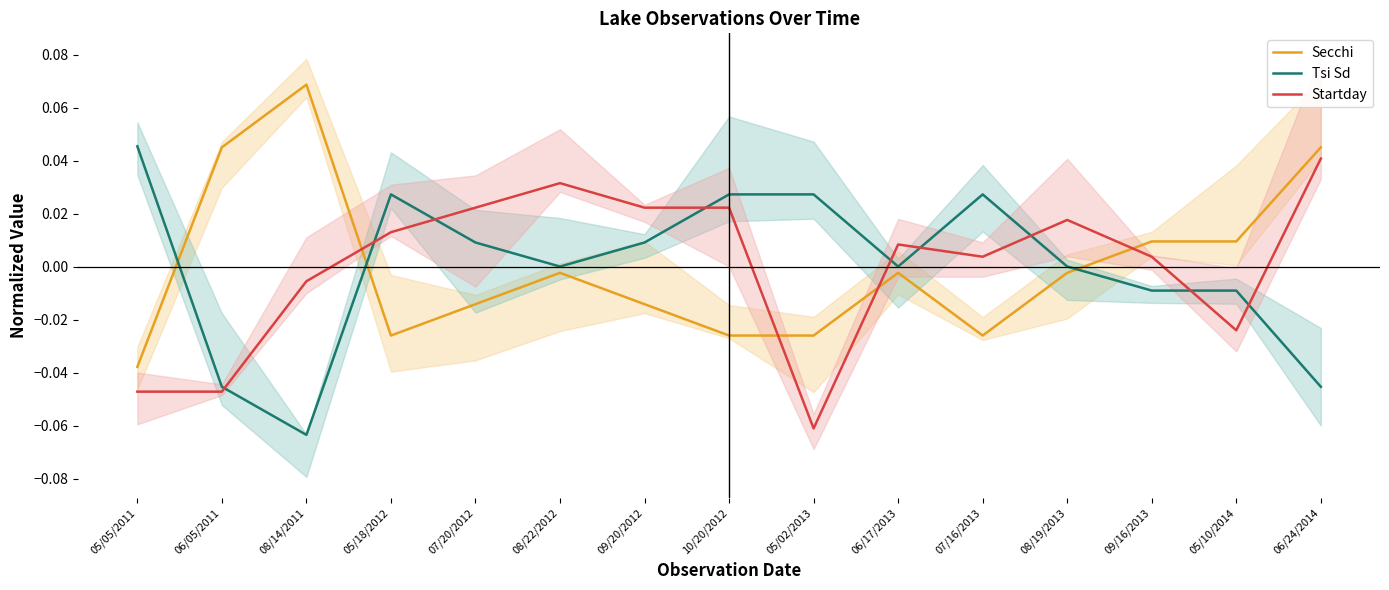

Between 07/20/2012 and 06/05/2011, which is larger?

06/05/2011